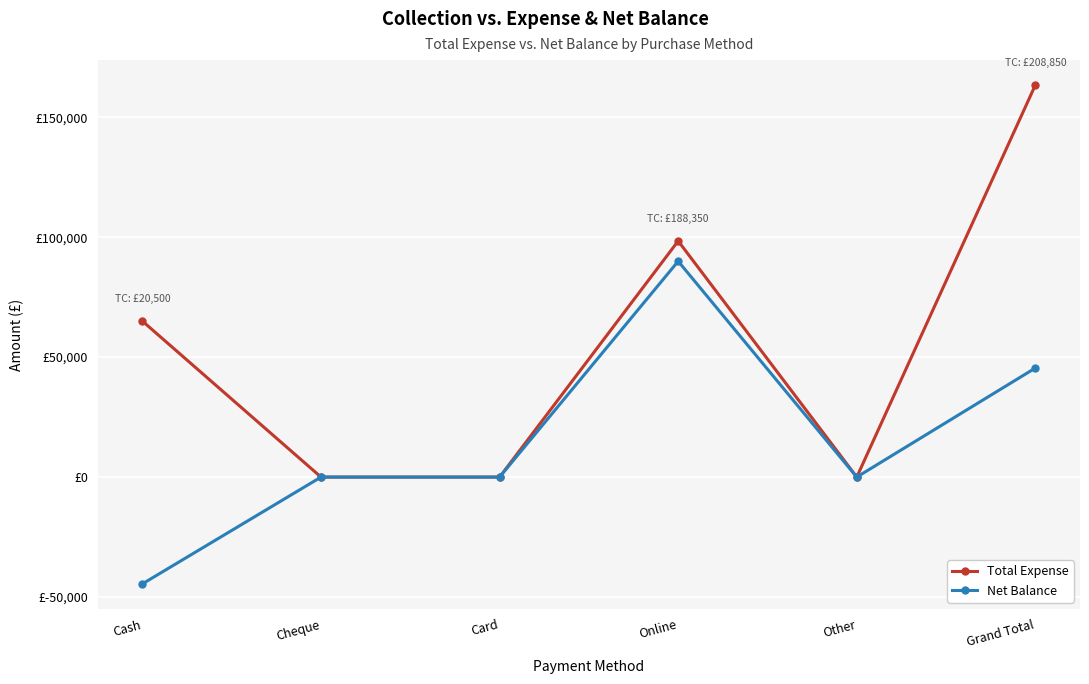

Reading right to left, what are all the values shown in this chart?

Total Expense: Grand Total=163395	Other=0	Online=98395	Card=0	Cheque=0	Cash=65000
Net Balance: Grand Total=45455	Other=0	Online=89955	Card=0	Cheque=0	Cash=-44500